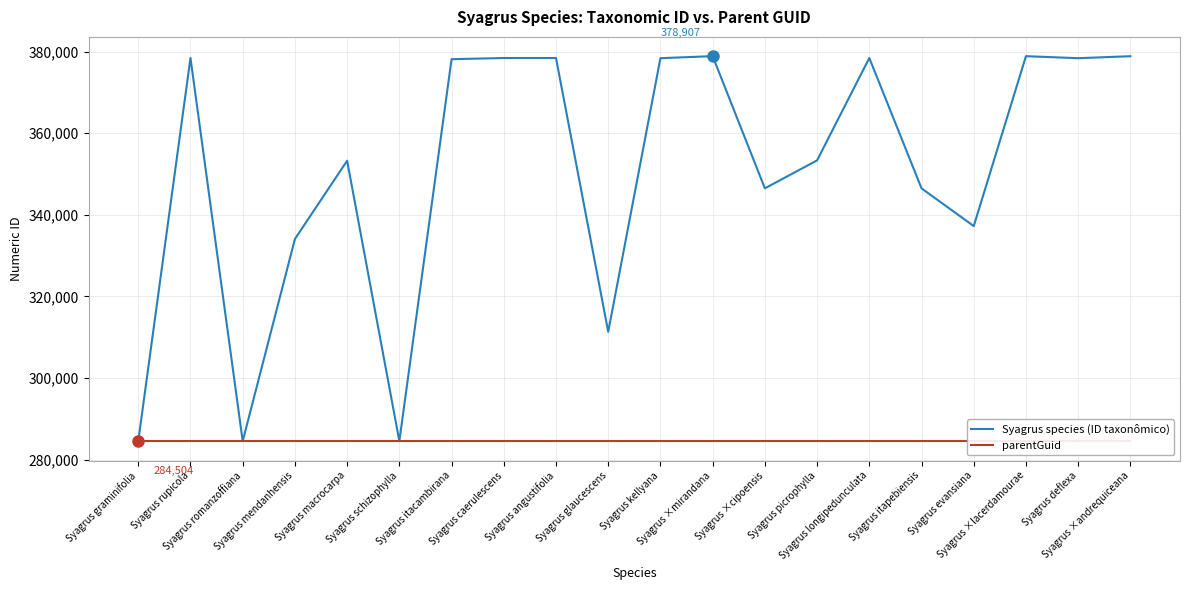

What is the label of the 11th point from the right?

Syagrus glaucescens